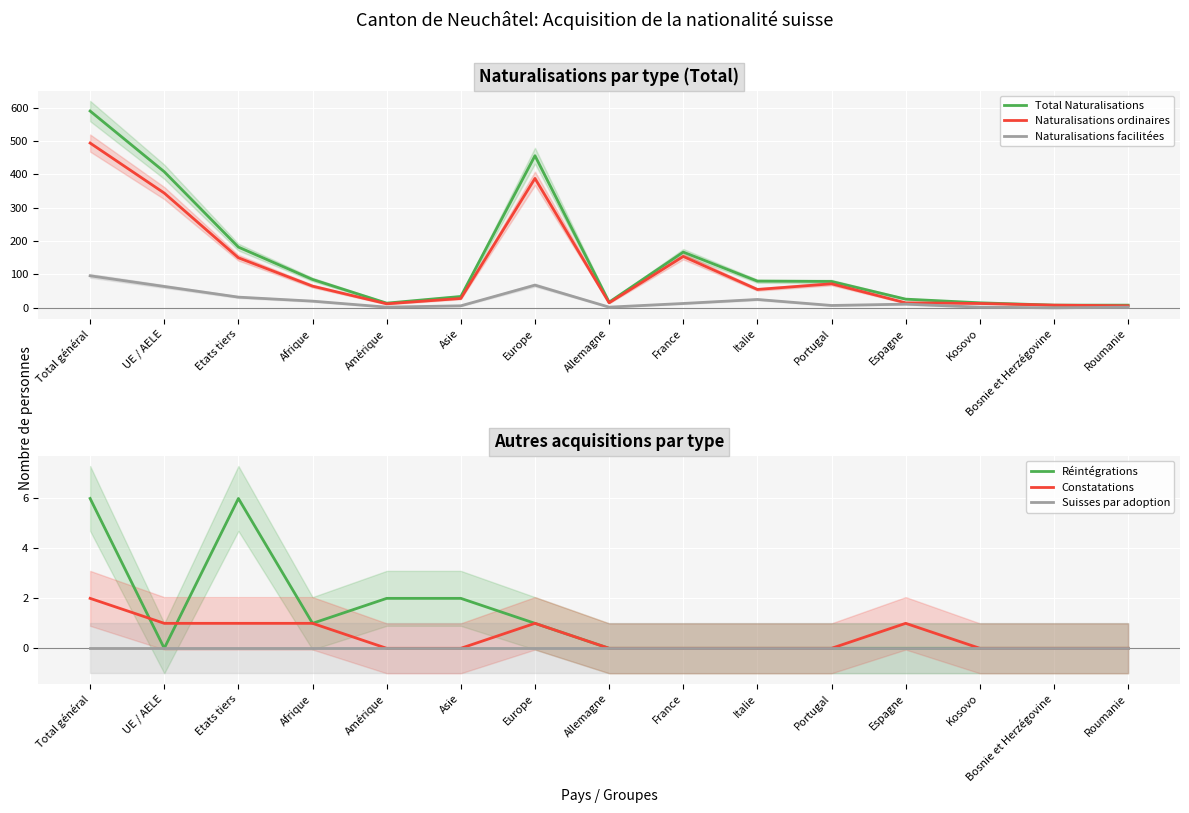

How many categories are shown in the chart?

15